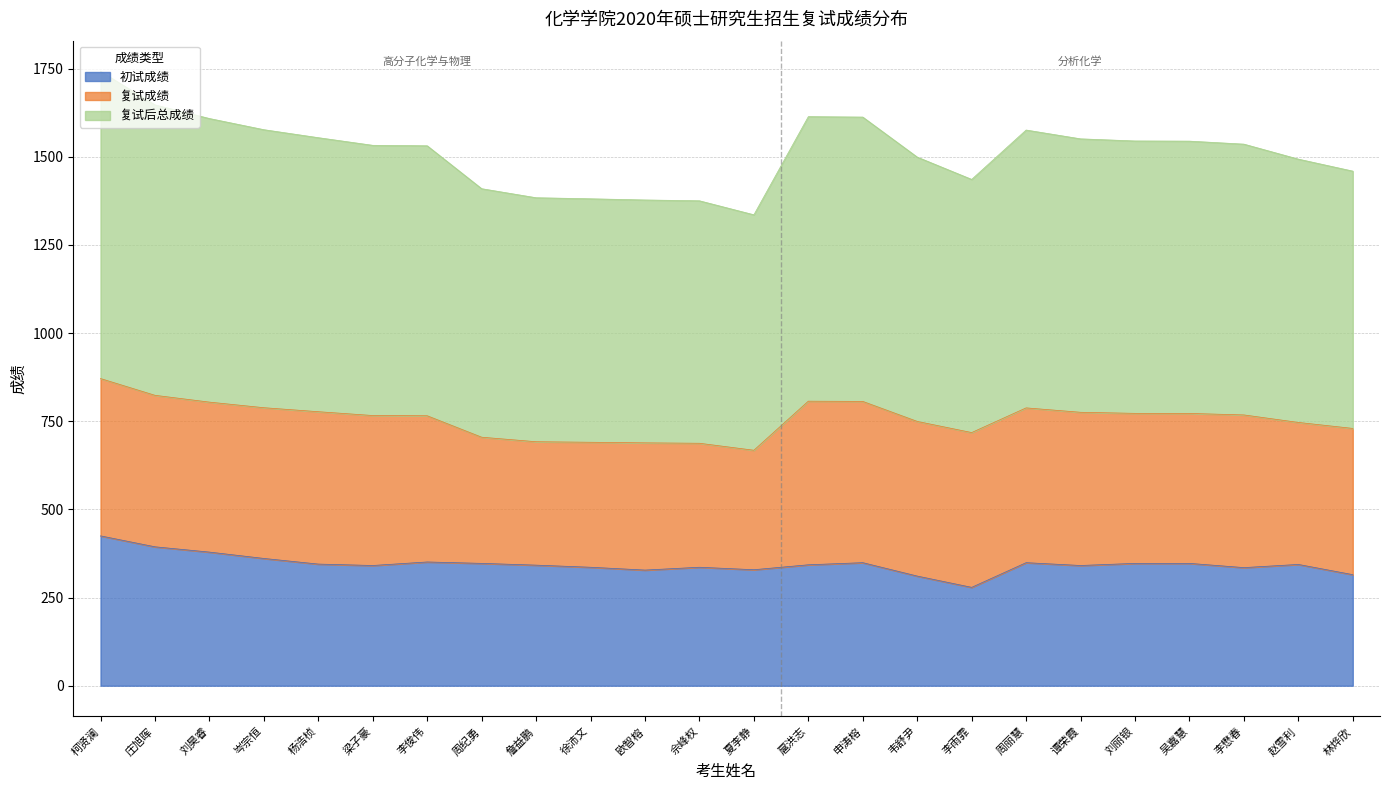

Is it true that 初试成绩 equals 347.0 at 吴嘉慧?

True